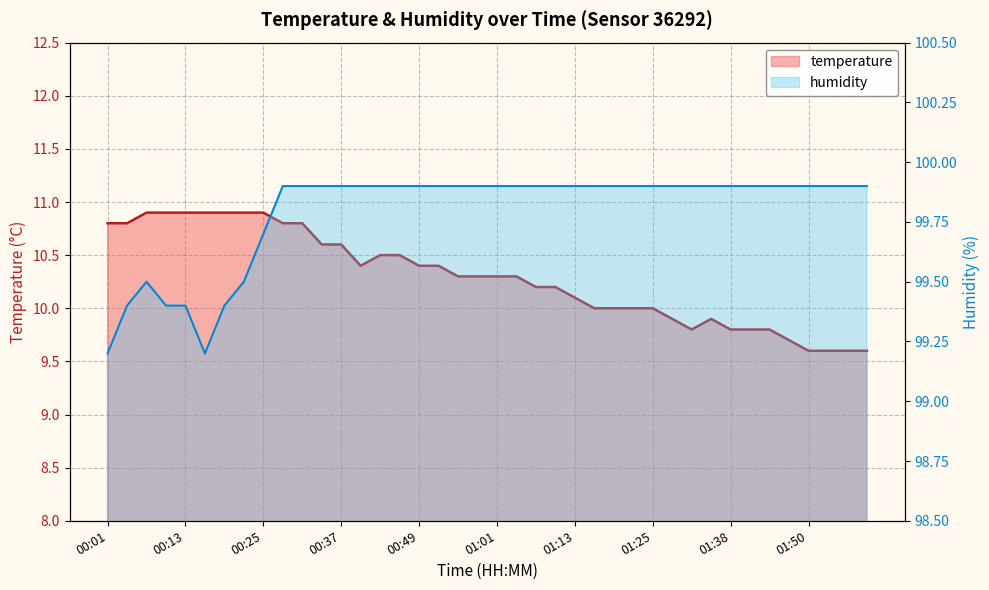

Reading right to left, transcribe all the data shown in this chart.

temperature: 01:59=9.6	01:56=9.6	01:53=9.6	01:50=9.6	01:47=9.7	01:44=9.8	01:41=9.8	01:38=9.8	01:35=9.9	01:32=9.8	01:28=9.9	01:25=10.0	01:22=10.0	01:19=10.0	01:16=10.0	01:13=10.1	01:10=10.2	01:07=10.2	01:04=10.3	01:01=10.3	00:58=10.3	00:55=10.3	00:52=10.4	00:49=10.4	00:46=10.5	00:43=10.5	00:40=10.4	00:37=10.6	00:34=10.6	00:31=10.8	00:28=10.8	00:25=10.9	00:22=10.9	00:19=10.9	00:16=10.9	00:13=10.9	00:10=10.9	00:07=10.9	00:04=10.8	00:01=10.8
humidity: 01:59=99.9	01:56=99.9	01:53=99.9	01:50=99.9	01:47=99.9	01:44=99.9	01:41=99.9	01:38=99.9	01:35=99.9	01:32=99.9	01:28=99.9	01:25=99.9	01:22=99.9	01:19=99.9	01:16=99.9	01:13=99.9	01:10=99.9	01:07=99.9	01:04=99.9	01:01=99.9	00:58=99.9	00:55=99.9	00:52=99.9	00:49=99.9	00:46=99.9	00:43=99.9	00:40=99.9	00:37=99.9	00:34=99.9	00:31=99.9	00:28=99.9	00:25=99.7	00:22=99.5	00:19=99.4	00:16=99.2	00:13=99.4	00:10=99.4	00:07=99.5	00:04=99.4	00:01=99.2